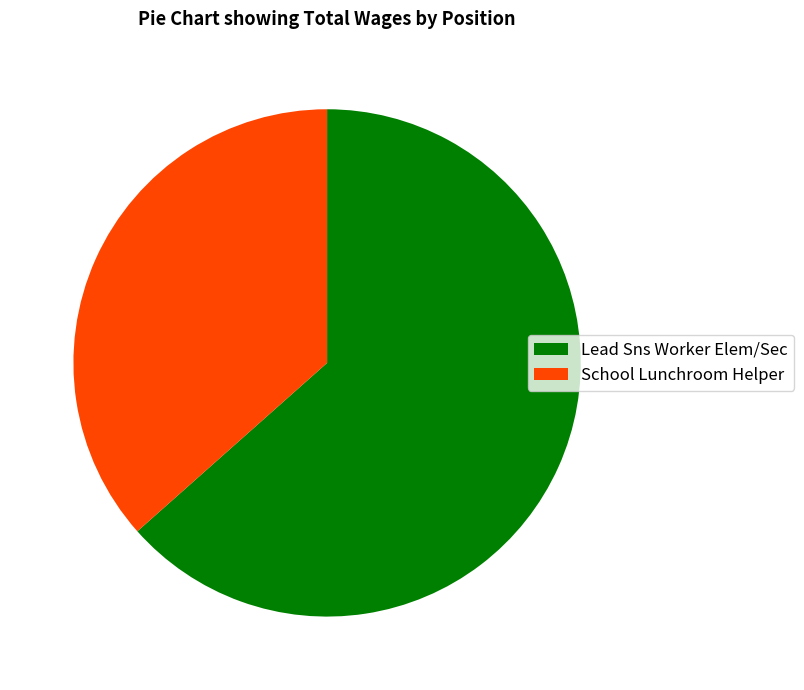

The School Lunchroom Helper slice represents 50% of the pie. True or false?

False